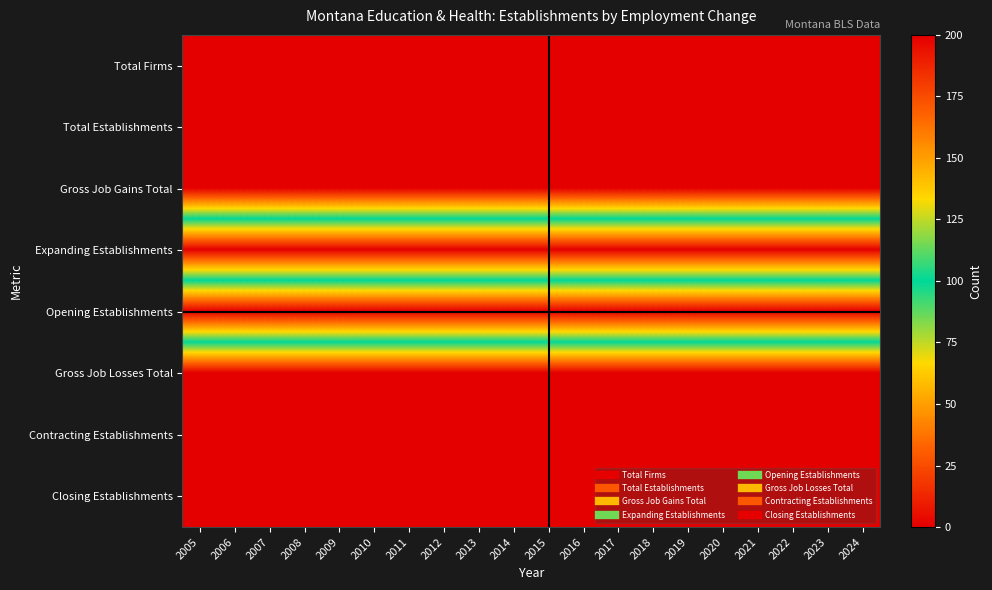

What is the total value across all series at 2021?

800